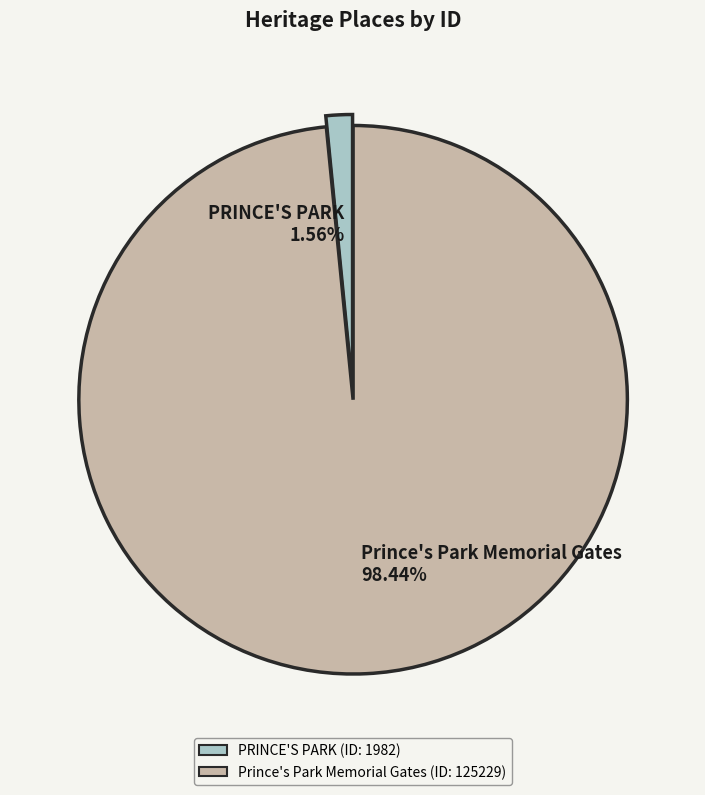

To the nearest percent, what is the difference between the PRINCE'S PARK and Prince's Park Memorial Gates slice percentages?

97%